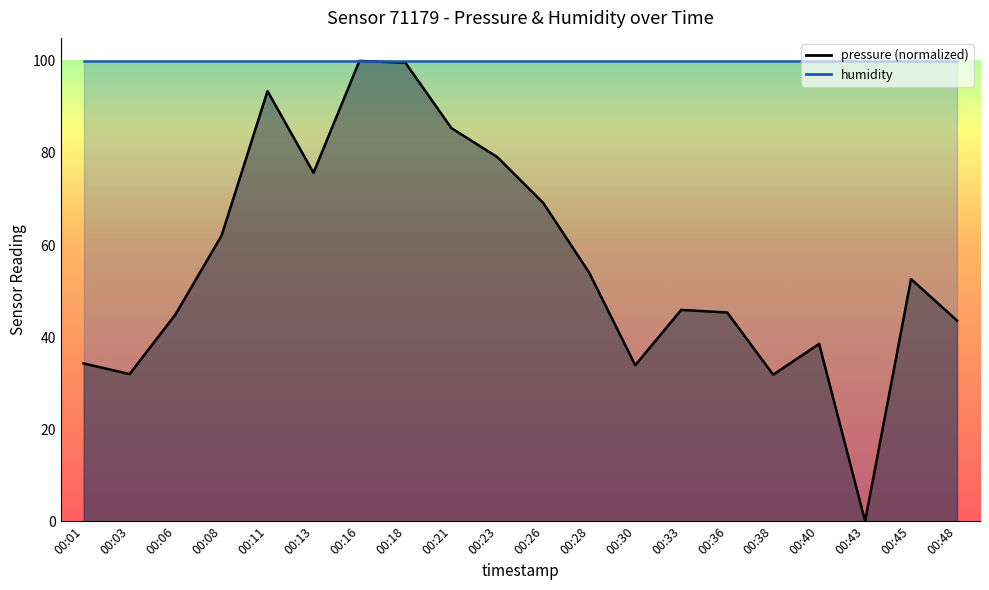

Where does the data first go above 52?

00:08